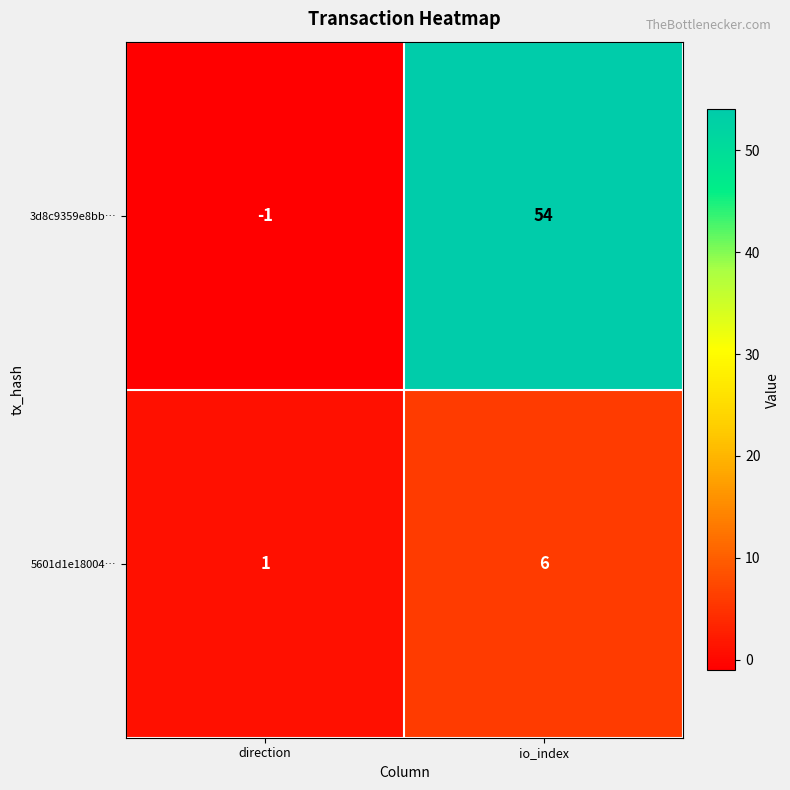

Which series has the widest spread of values?

3d8c9359e8bb…